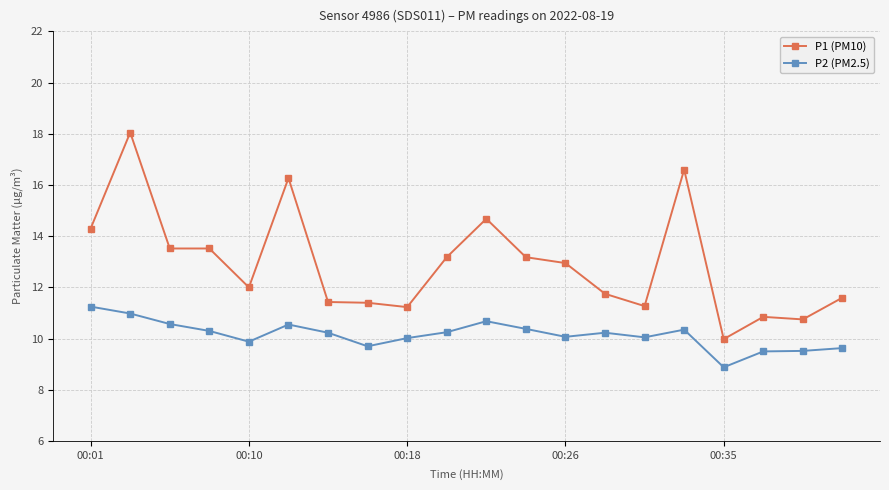

Rank the series by their maximum value, from lowest to highest.

P2 (PM2.5), P1 (PM10)